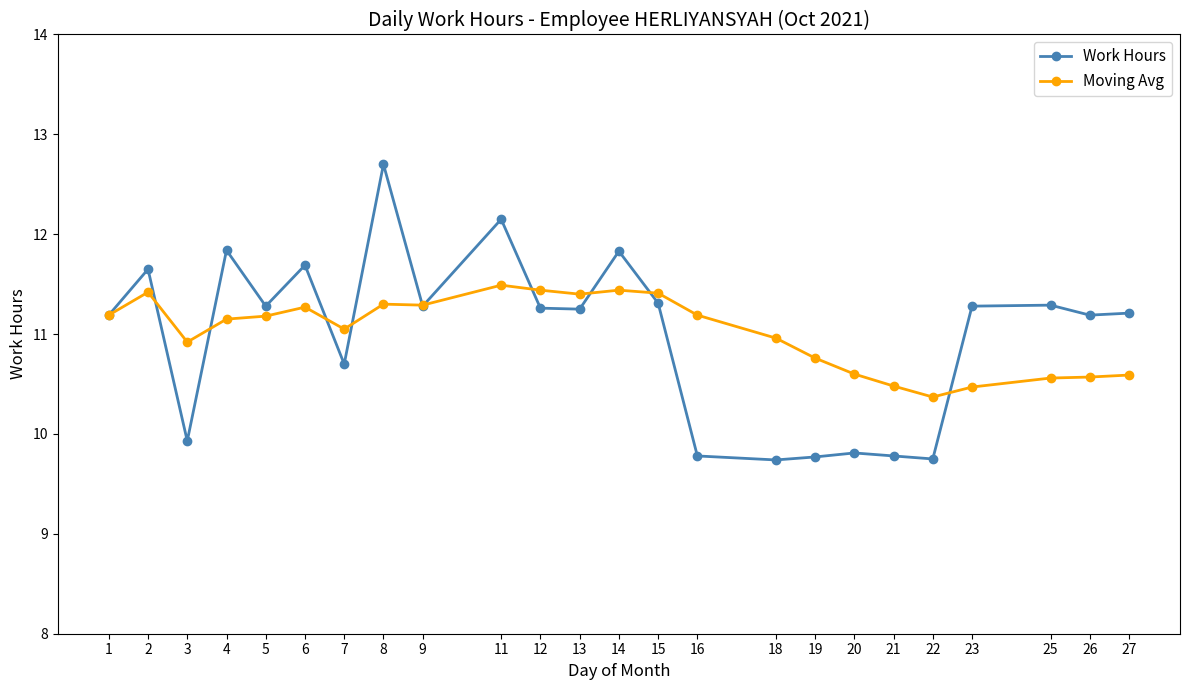

Is the value of Work Hours at 11 greater than the value of Moving Avg at 14?

Yes